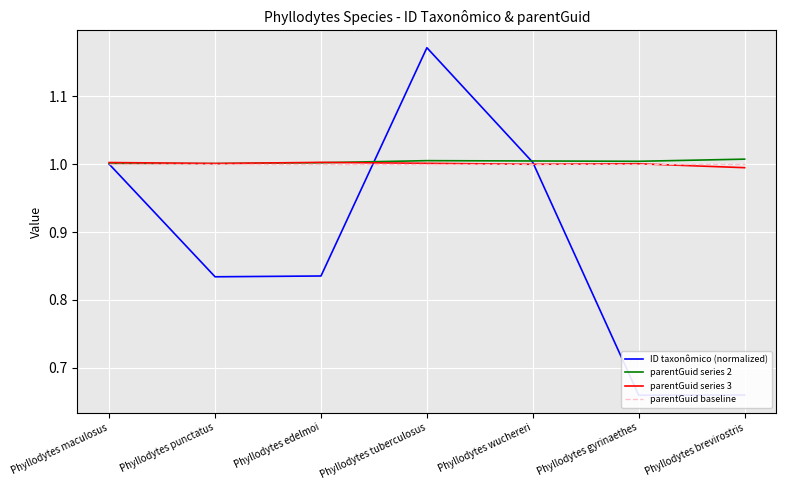

What is the difference between the maximum and minimum values in the ID taxonômico (normalized) series?

0.5